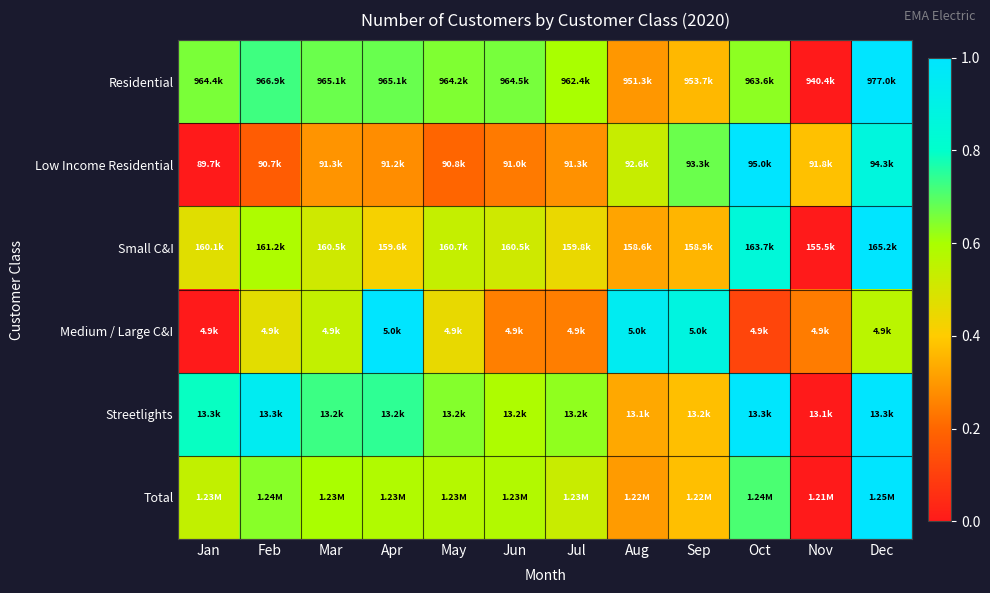

Which series has the widest spread of values?

Residential